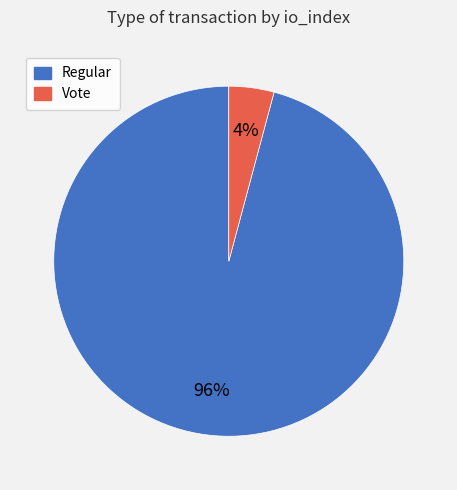

Which slice is the smallest?

Vote